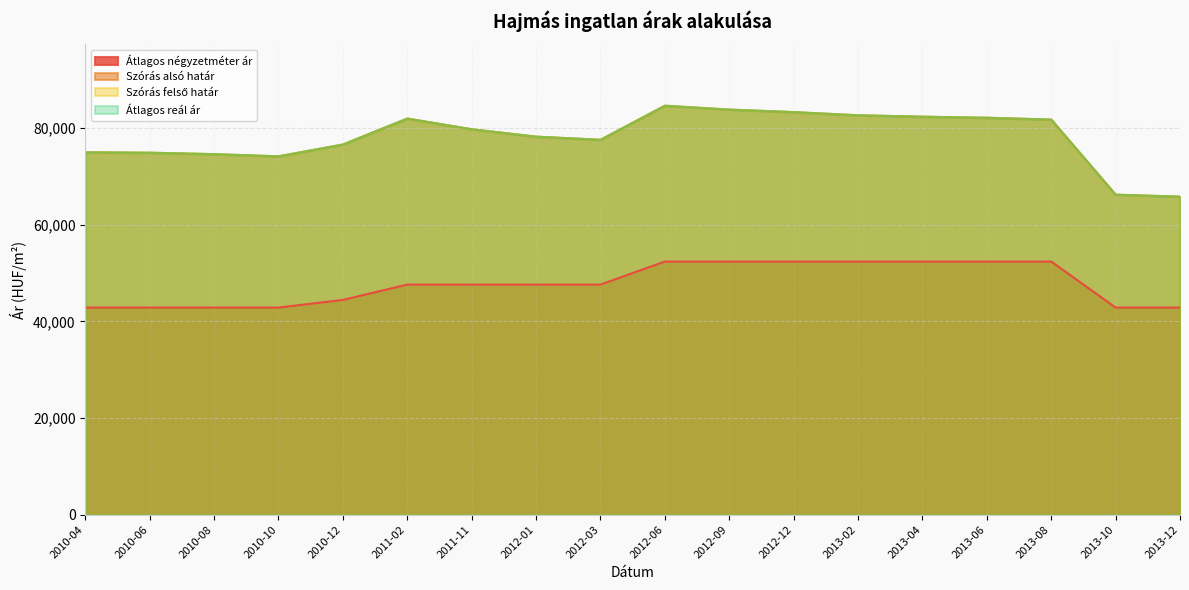

What is the value of the Átlagos reál ár point at the 8th from the left?

78236